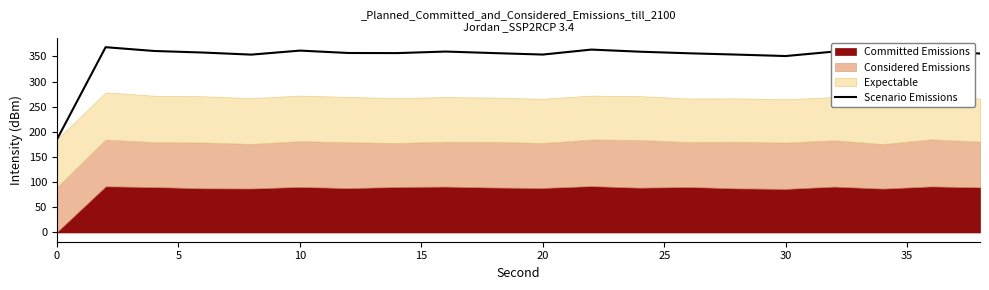

What is the sum of all values?

6979.1